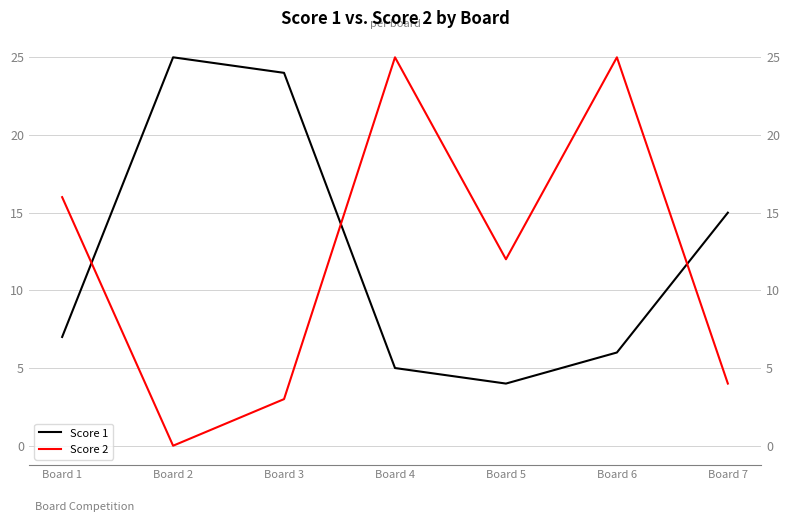

Reading right to left, transcribe all the data shown in this chart.

Score 1: 15	6	4	5	24	25	7
Score 2: 4	25	12	25	3	0	16